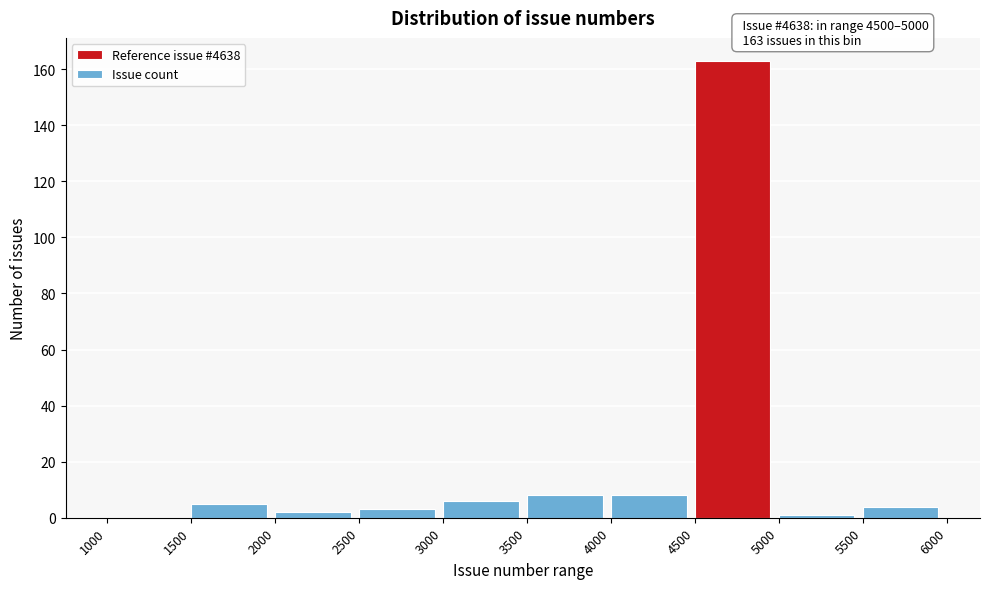

Which range on the x-axis has the tallest bar?

4500 to 5000